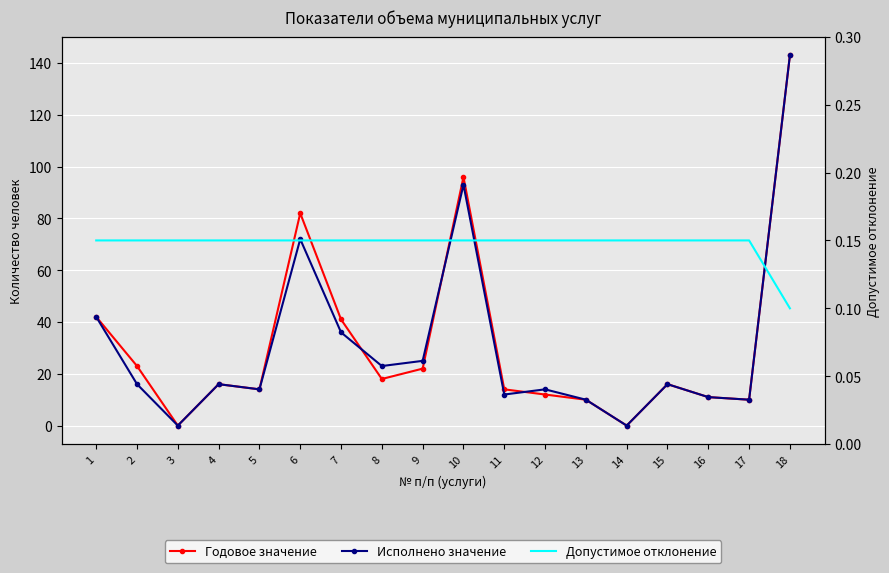

Rank the series by their maximum value, from highest to lowest.

Годовое значение, Исполнено значение, Допустимое отклонение